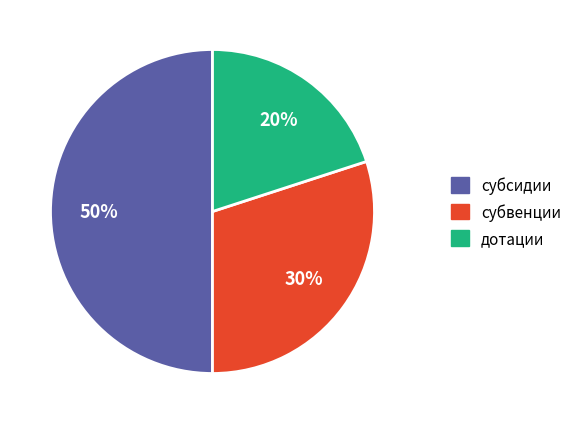

To the nearest percent, what is the average slice percentage?

33%